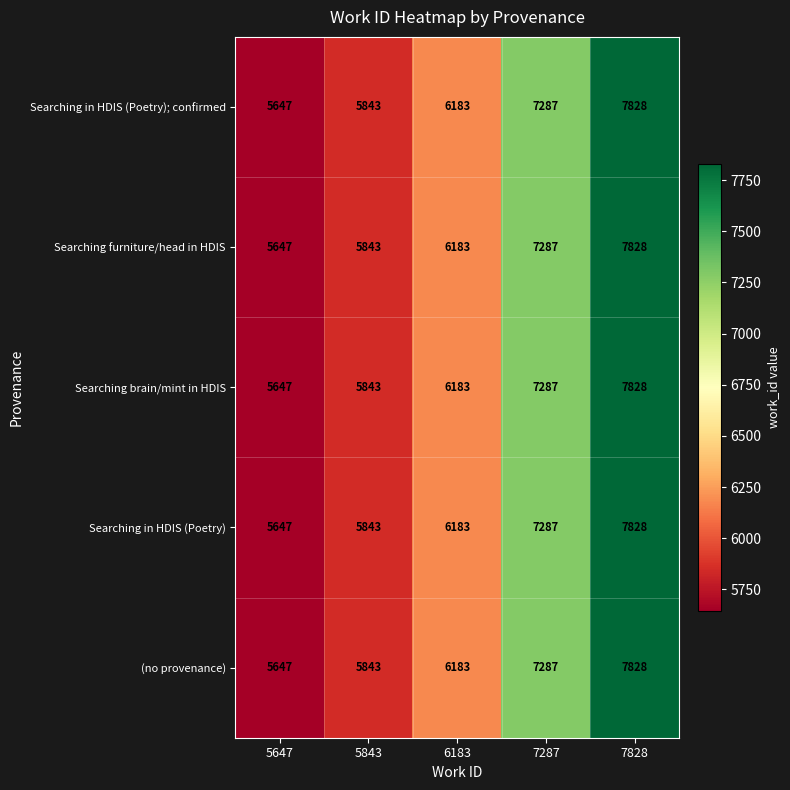

At which label is Searching brain/mint in HDIS closest to 6737?

7287